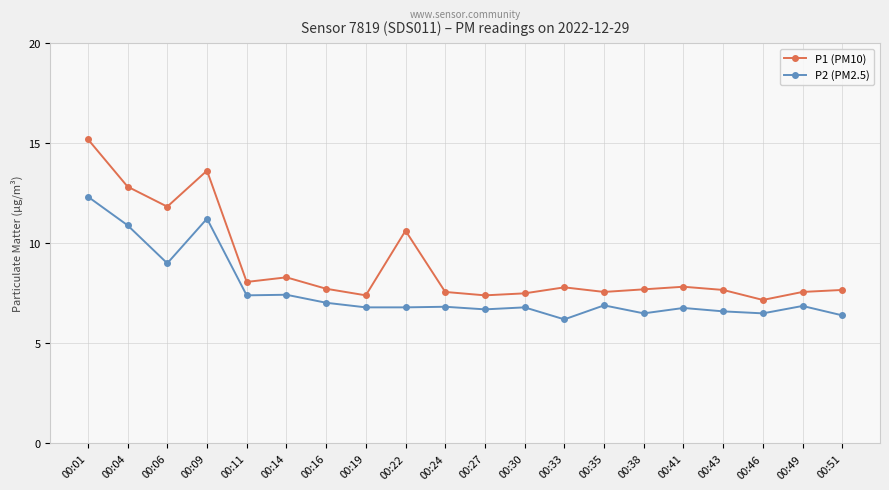

What is the difference between the highest and lowest values at 00:35?

0.7